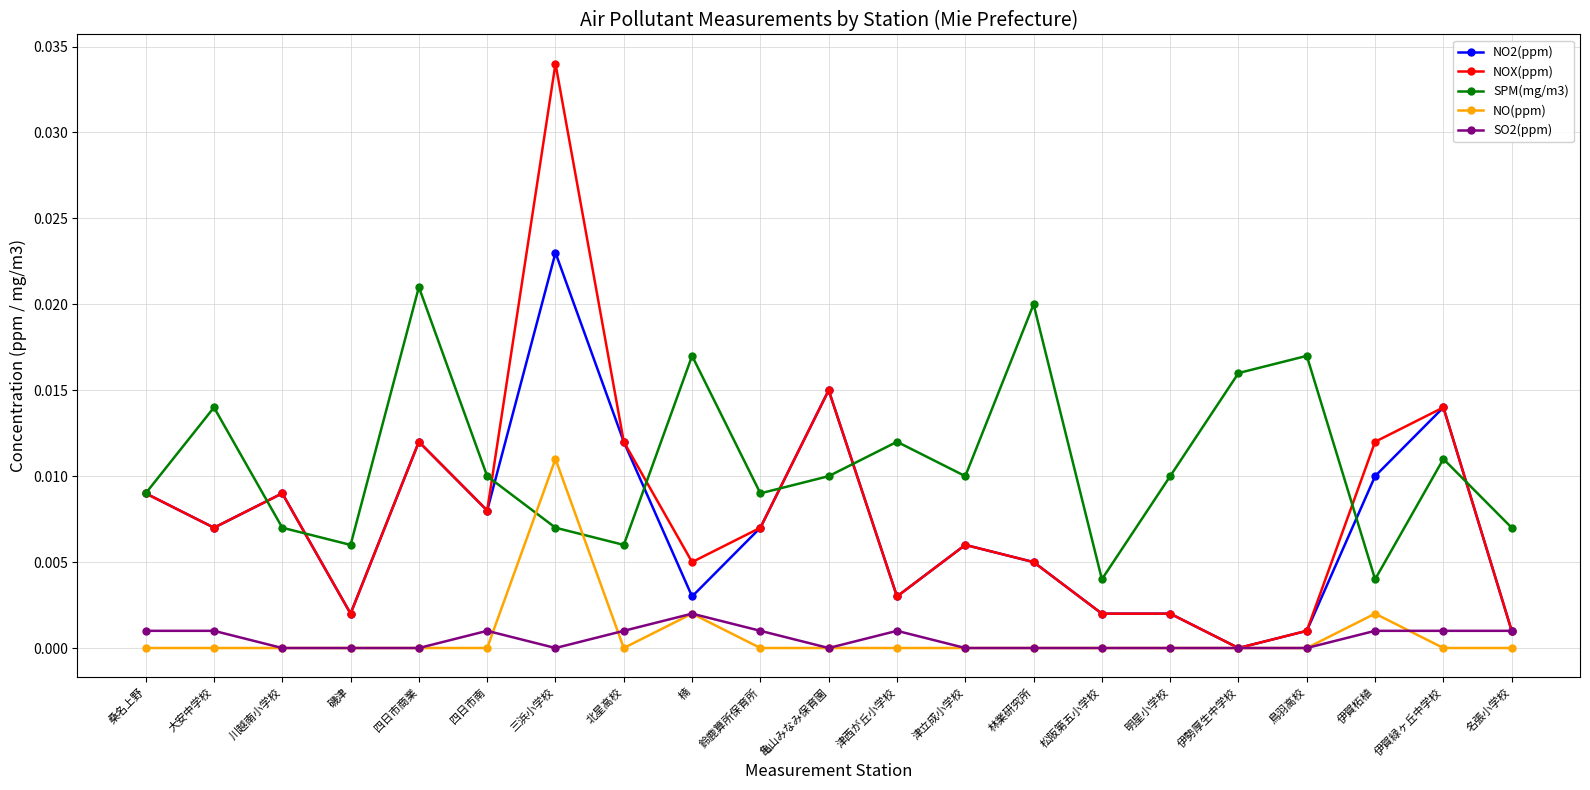

Is the value of SO2(ppm) at 北星高校 greater than the value of NO(ppm) at 桑名上野?

Yes